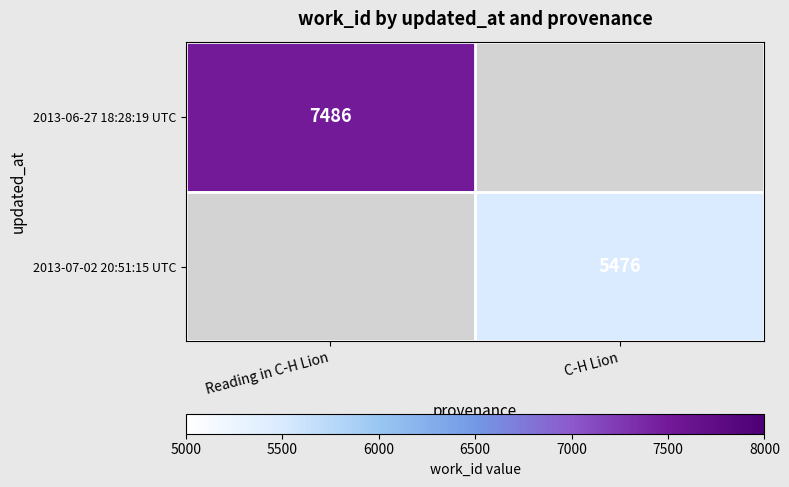

What is the greatest value displayed?

7486.0